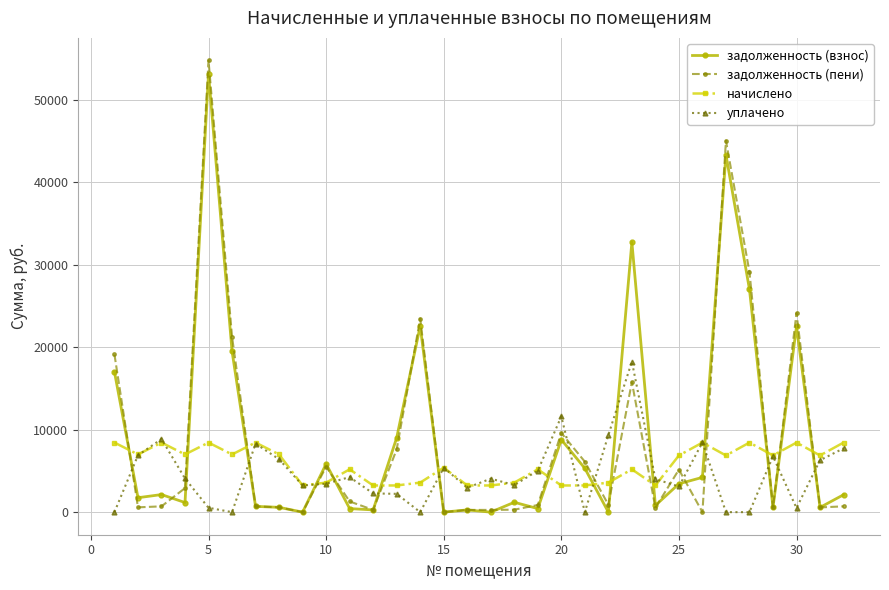

Which series has the largest range (max minus min)?

задолженность (пени)